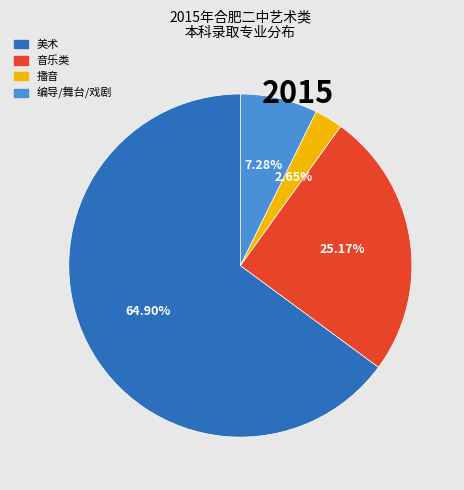

How many segments does this pie chart have?

4